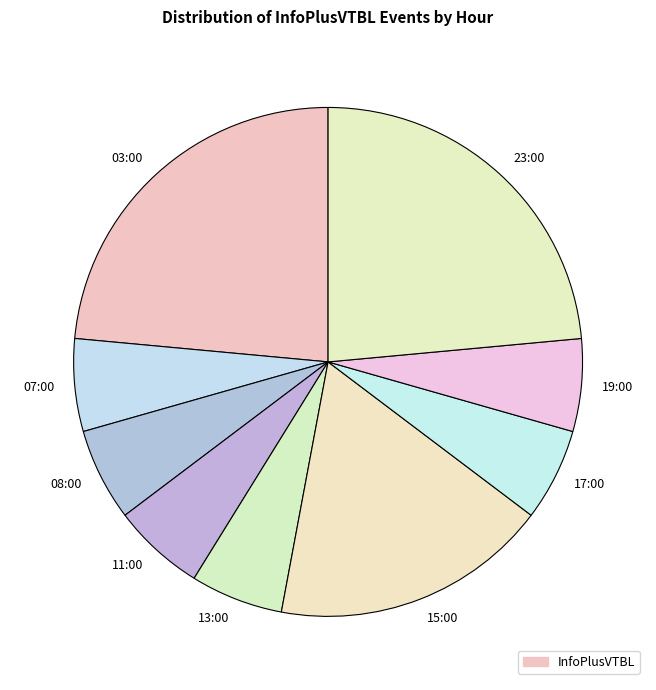

Is the sum of 08:00 and 03:00 greater than half?

No